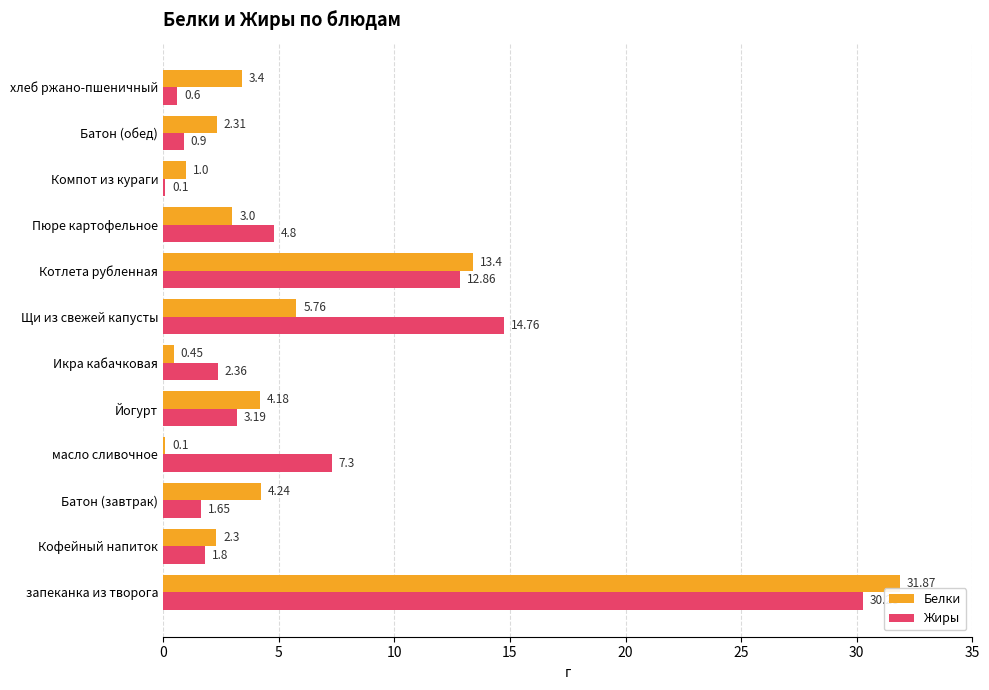

Where is Жиры nearest to the value 15?

Щи из свежей капусты